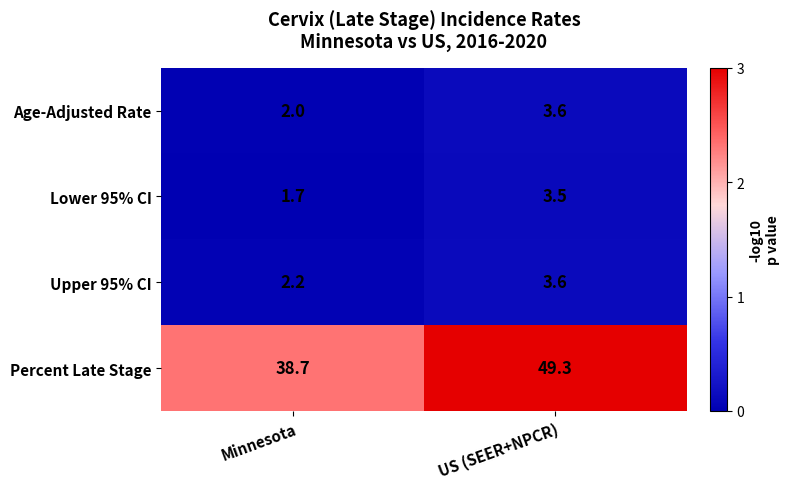

Which series has the largest range (max minus min)?

Percent Late Stage